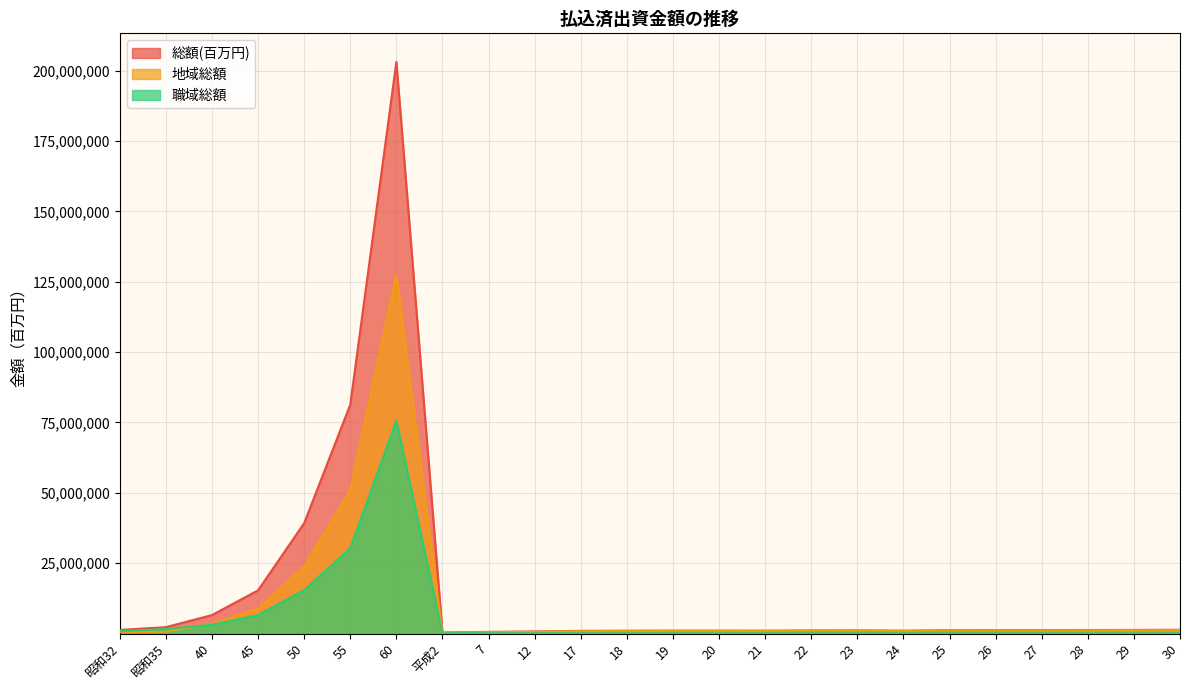

The 職域総額 series shows 812628 at 昭和32. True or false?

True